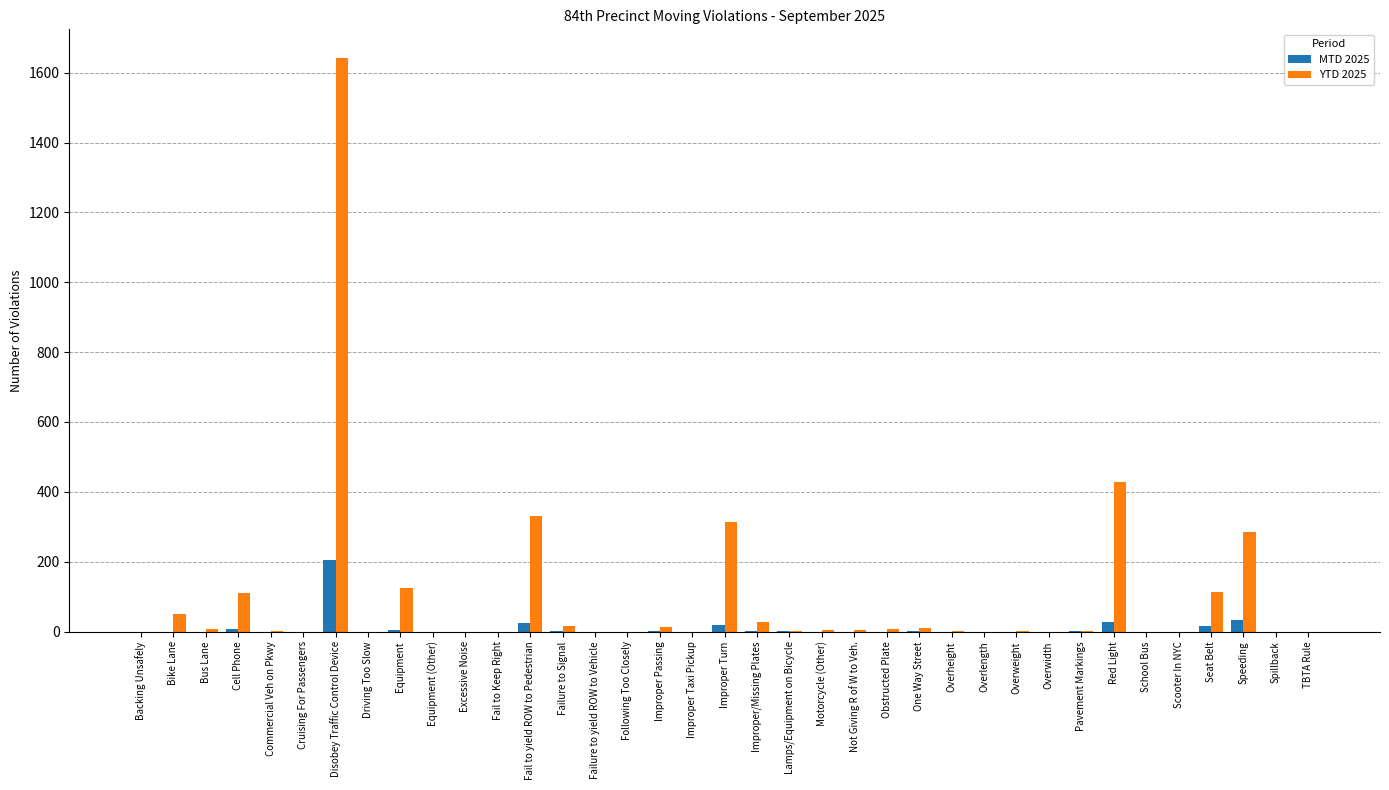

What is the highest value of the MTD 2025 series?

206